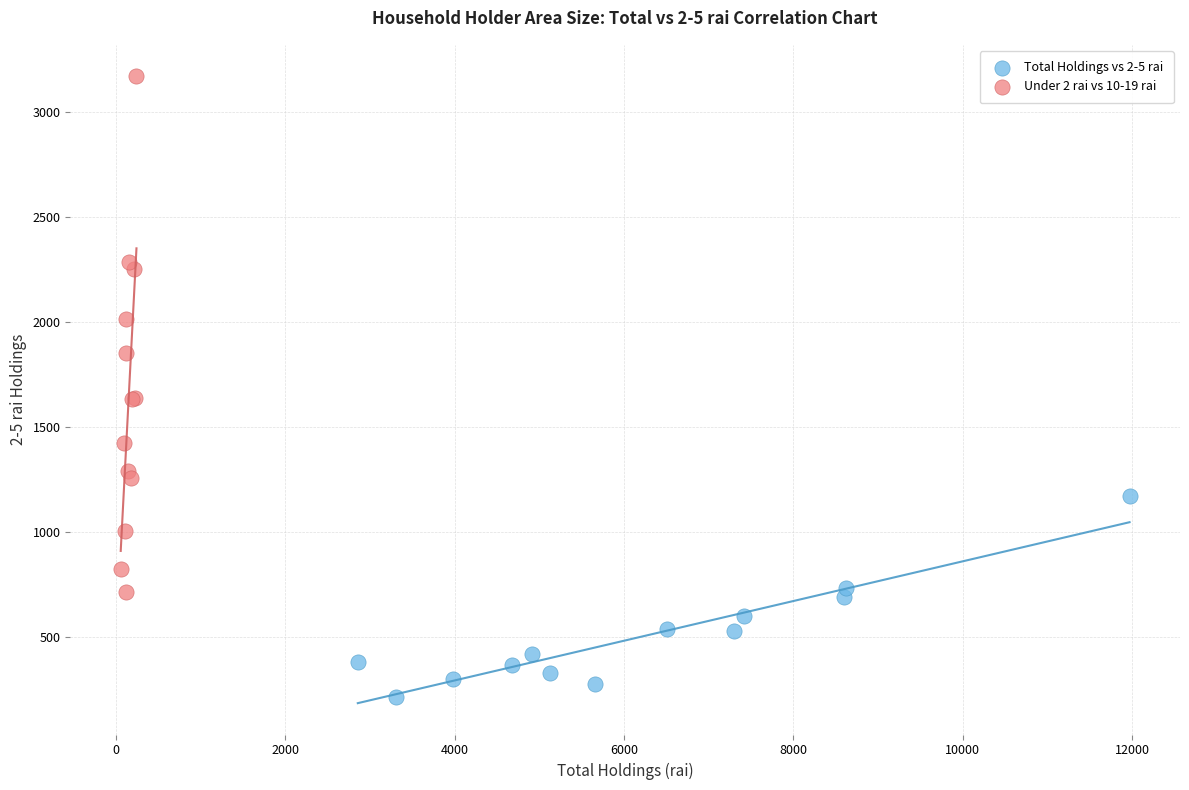

Which series has the largest Y range (max minus min)?

Under 2 rai vs 10-19 rai